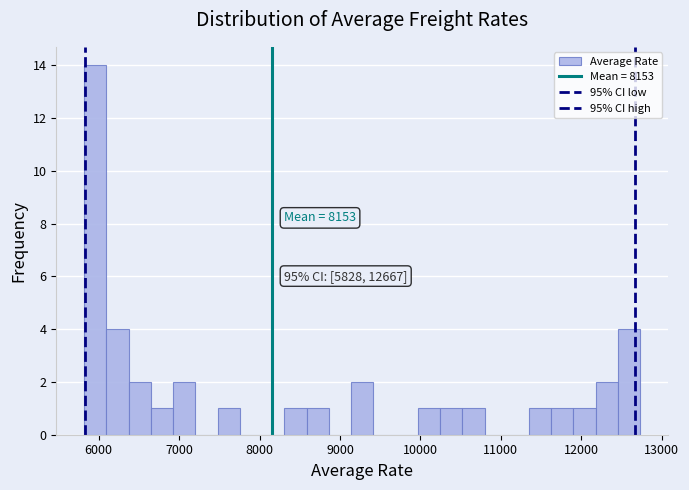

Around what value on the x-axis is the tallest bar? Give the approximate position of its centre, as read against the axis.

6000